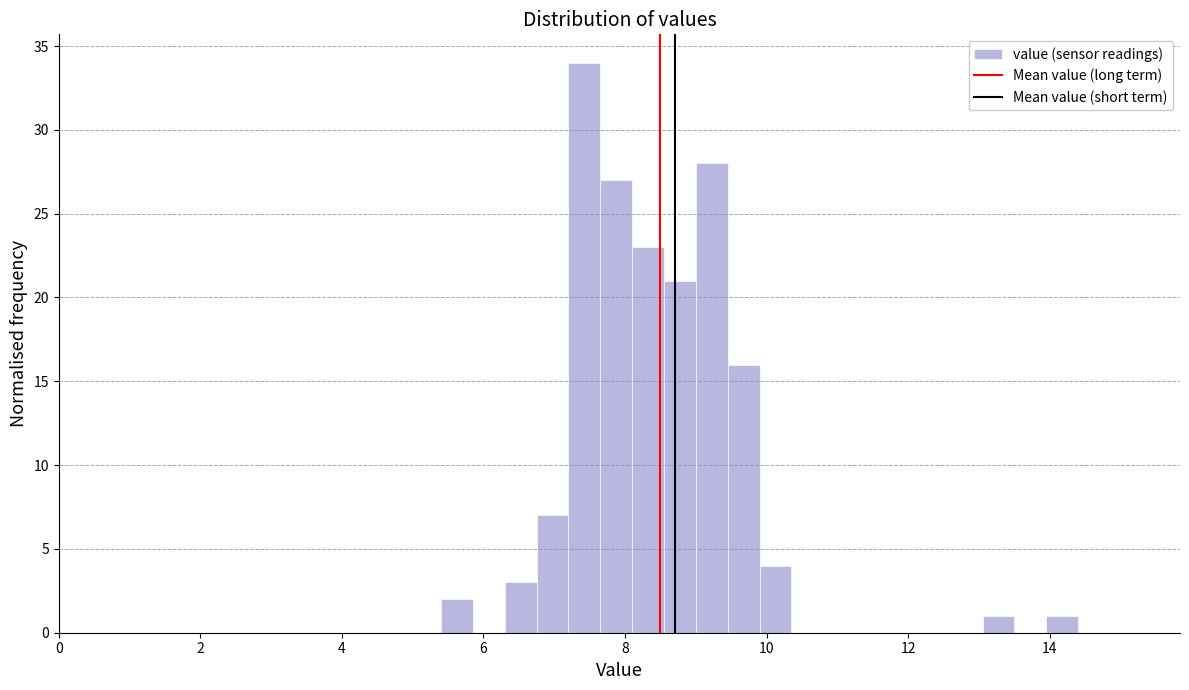

Around what value on the x-axis is the tallest bar? Give the approximate position of its centre, as read against the axis.

7.4